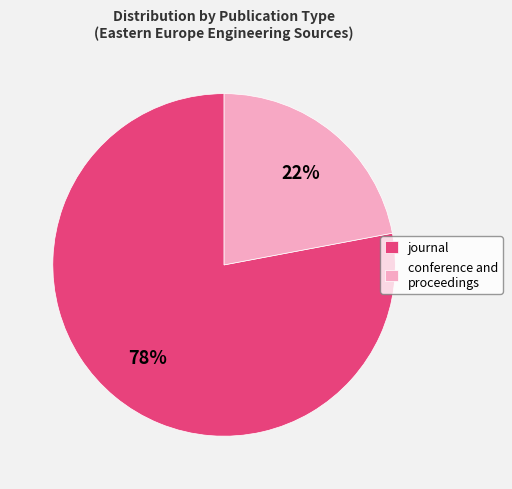

How many segments does this pie chart have?

2